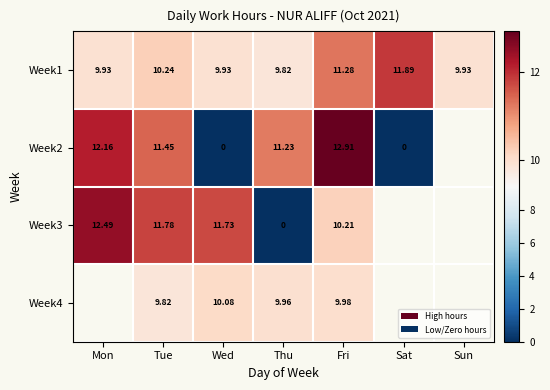

Is the value of Week1 at Thu greater than the value of Week3 at Mon?

No